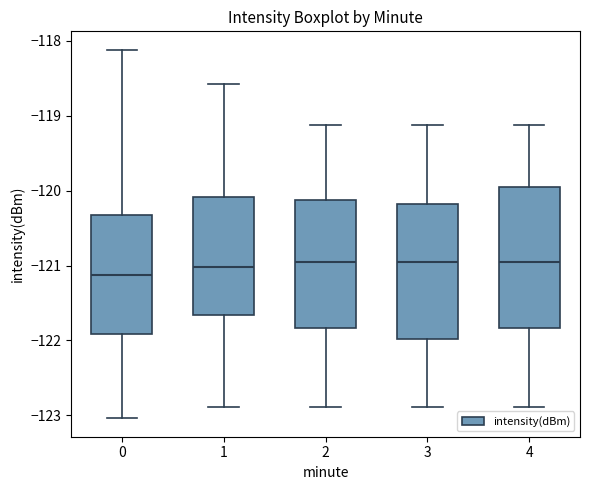

Where does the median line of the box at x = 1 sit on the y-axis? The values are not printed on the chart, so give them approximately, as read against the axis.

-121.0